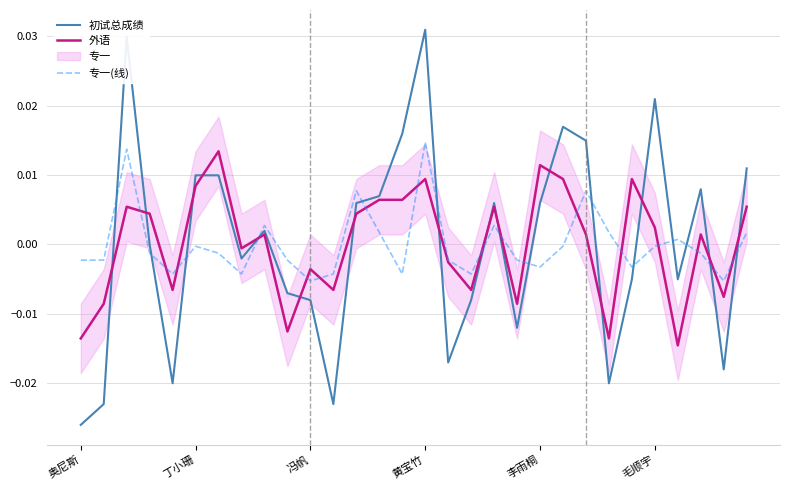

True or false: 专一(线) has a value of 0.0 at 22.

True